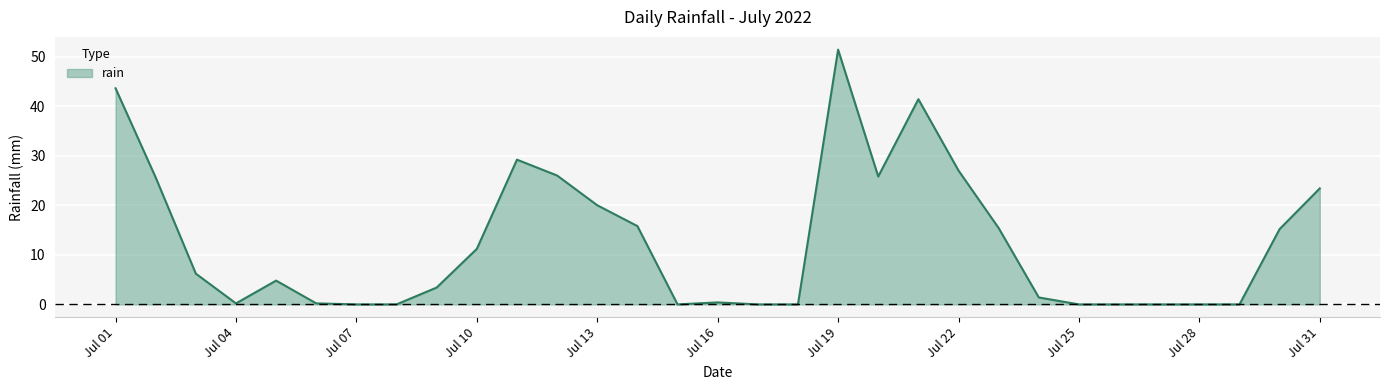

What is the difference between the maximum and minimum values?

51.4